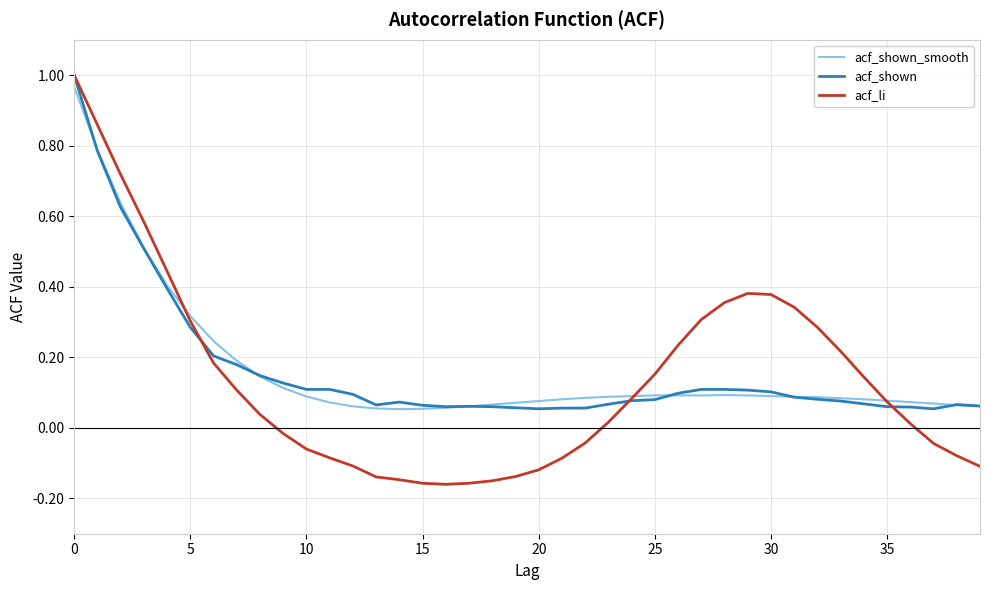

What are all the series names shown in the legend?

acf_shown_smooth, acf_shown, acf_li